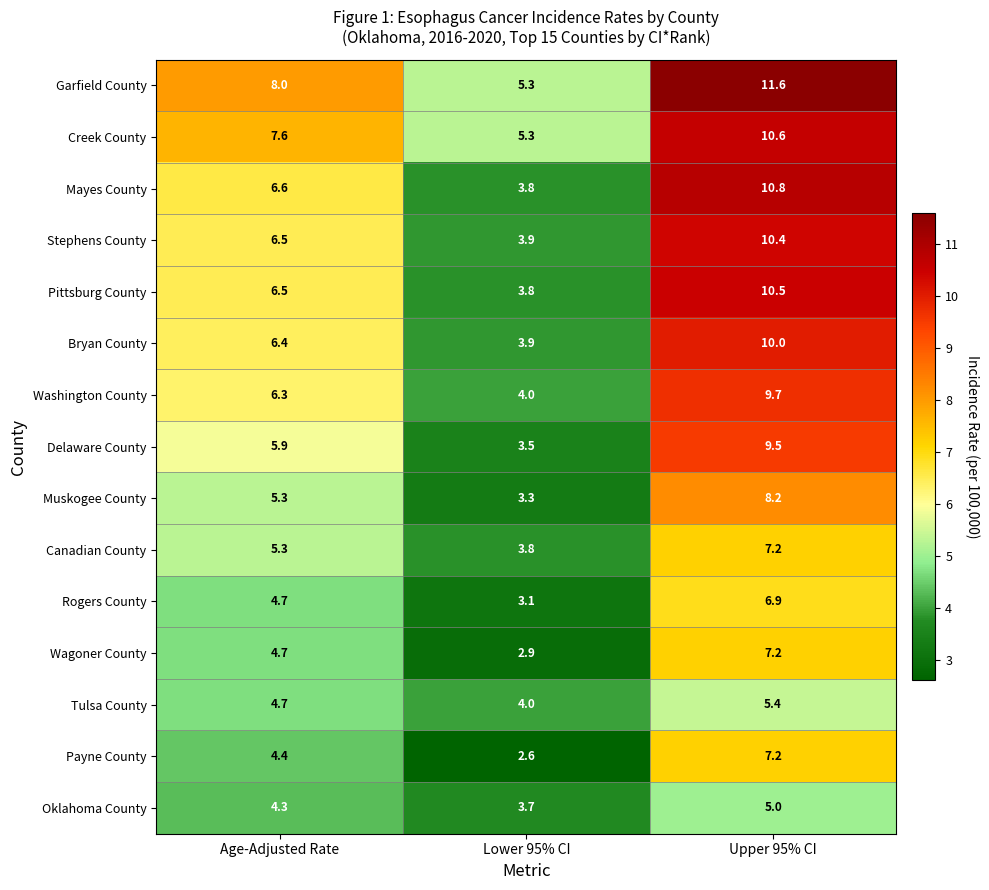

True or false: Payne County has a value of 2.6 at Lower 95% CI.

True